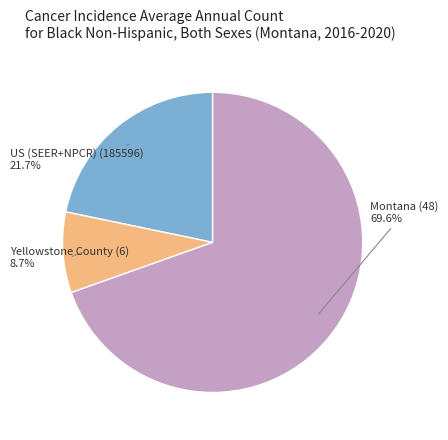

Is there a majority slice in this chart?

Yes